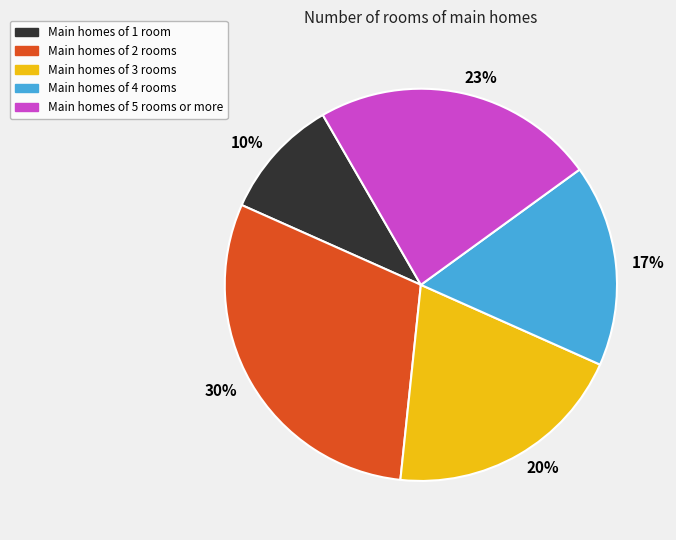

Does any single category account for the majority?

No